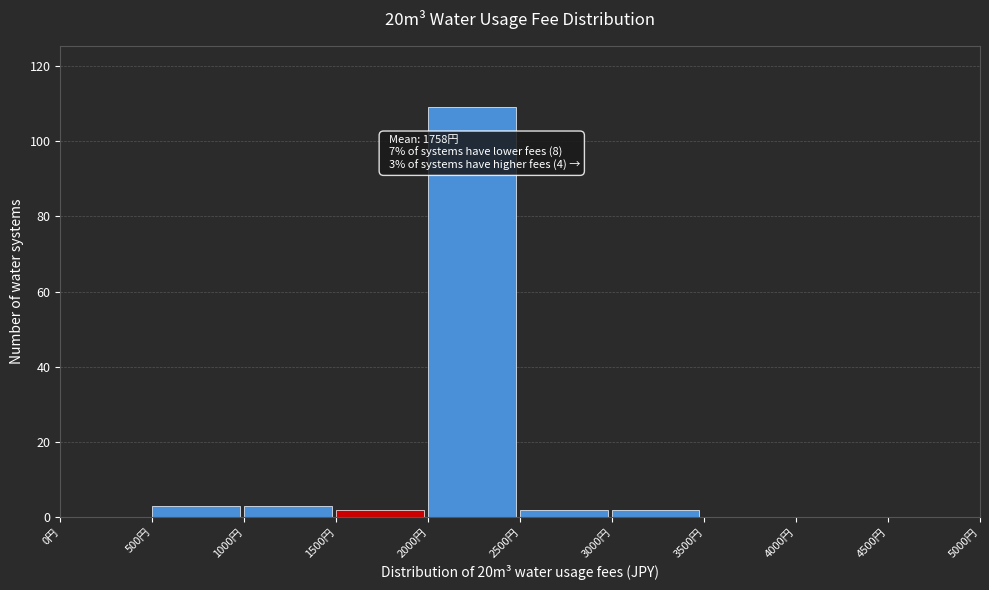

Which range on the x-axis has the tallest bar?

2000 to 2500